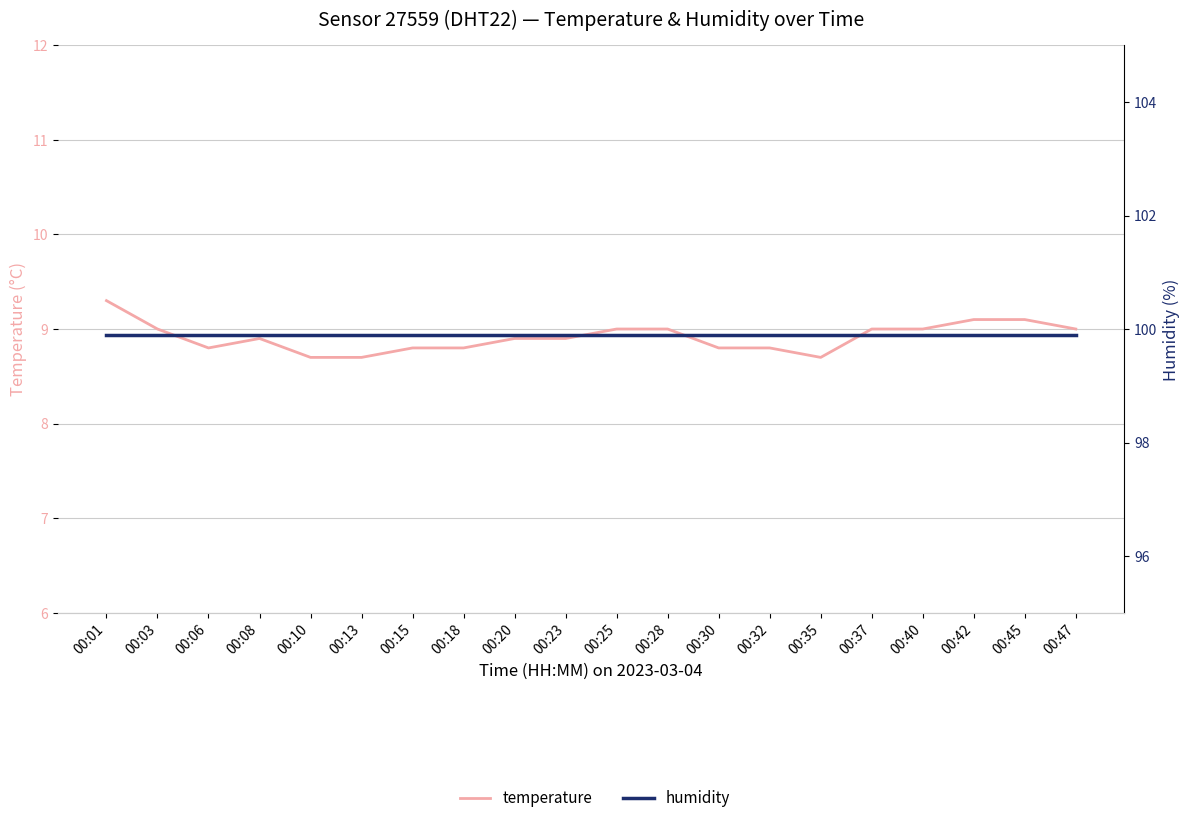

List the labels in order of temperature value, smallest first.

00:10, 00:13, 00:35, 00:06, 00:15, 00:18, 00:30, 00:32, 00:08, 00:20, 00:23, 00:03, 00:25, 00:28, 00:37, 00:40, 00:47, 00:42, 00:45, 00:01